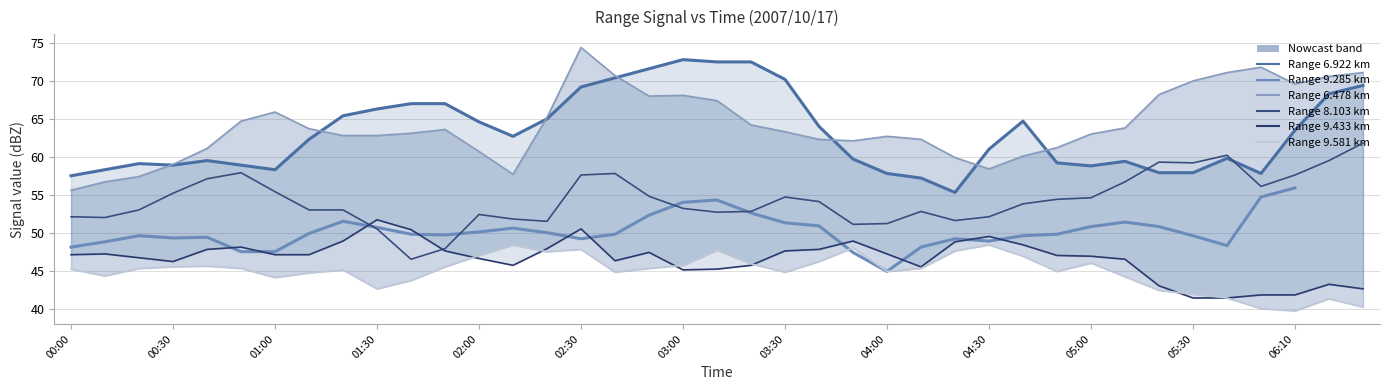

How many values in the 8.103 series exceed 53?

21